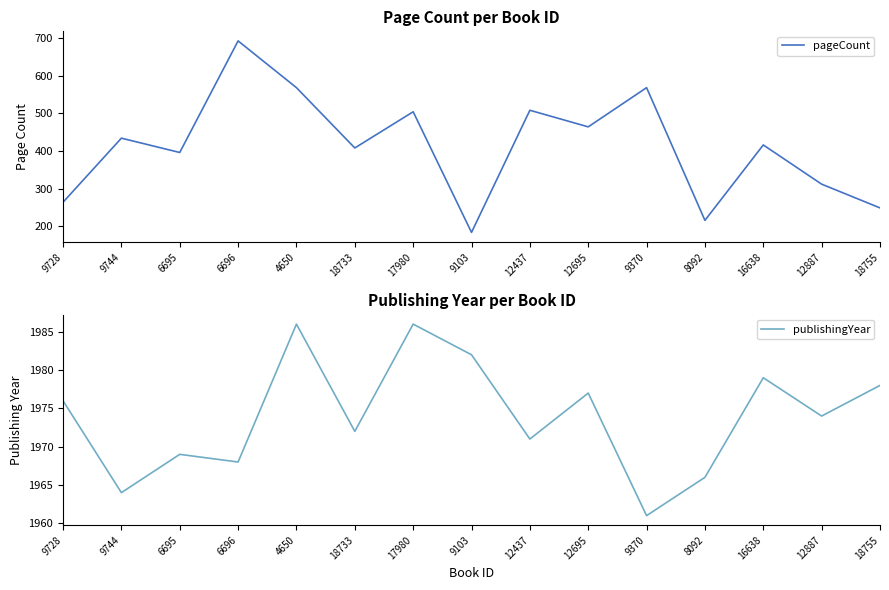

Which series has the widest spread of values?

pageCount